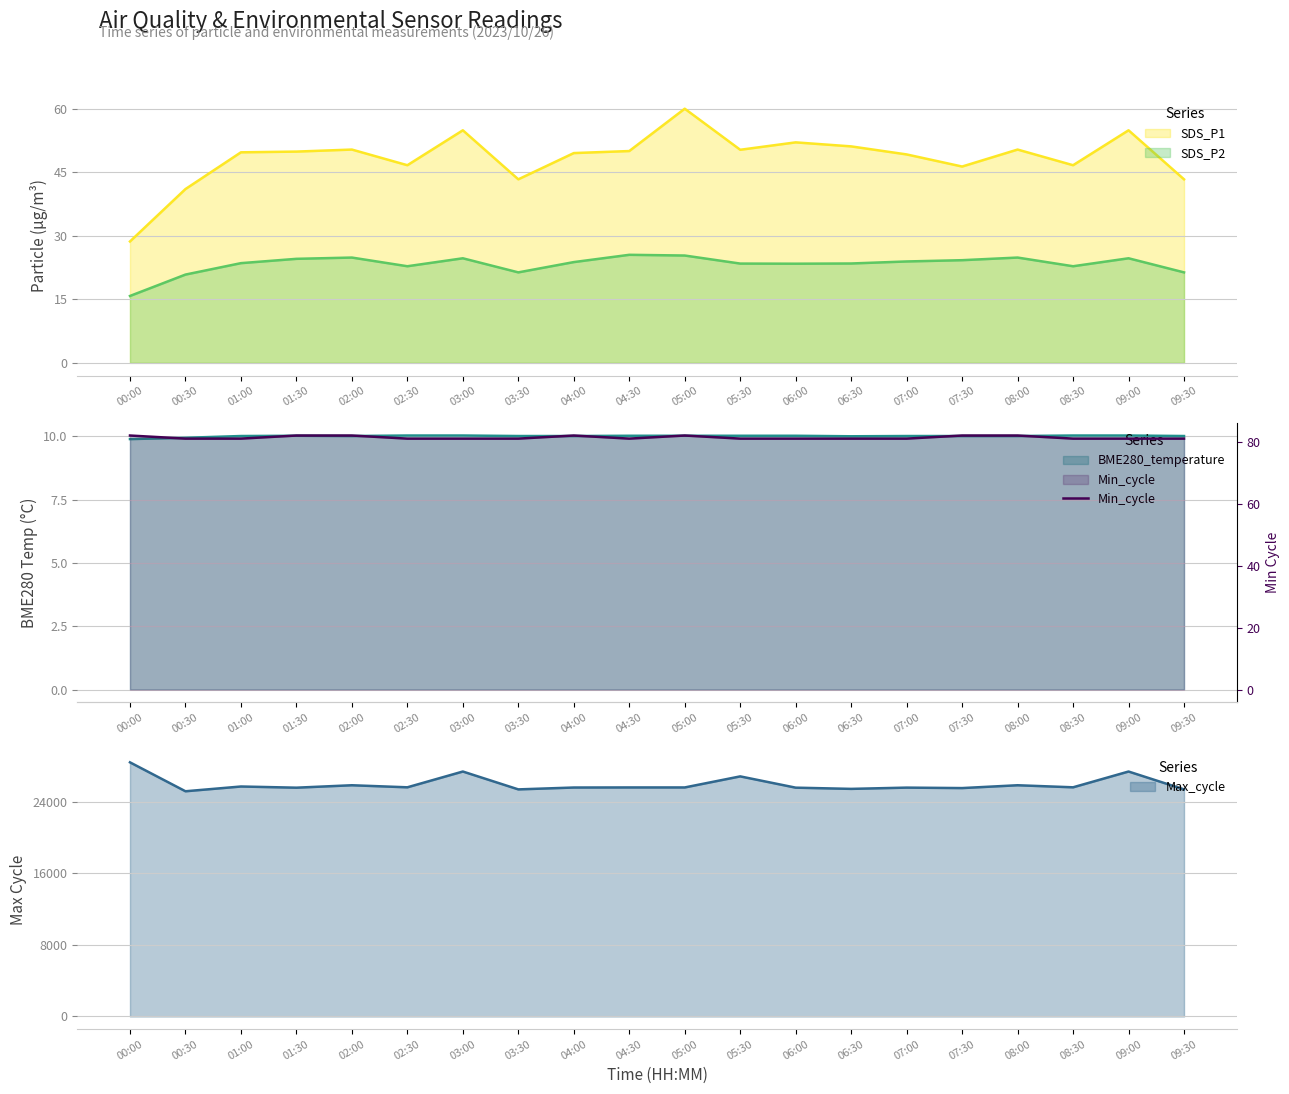

True or false: there are more than 2 points higher than both neighbors.

False